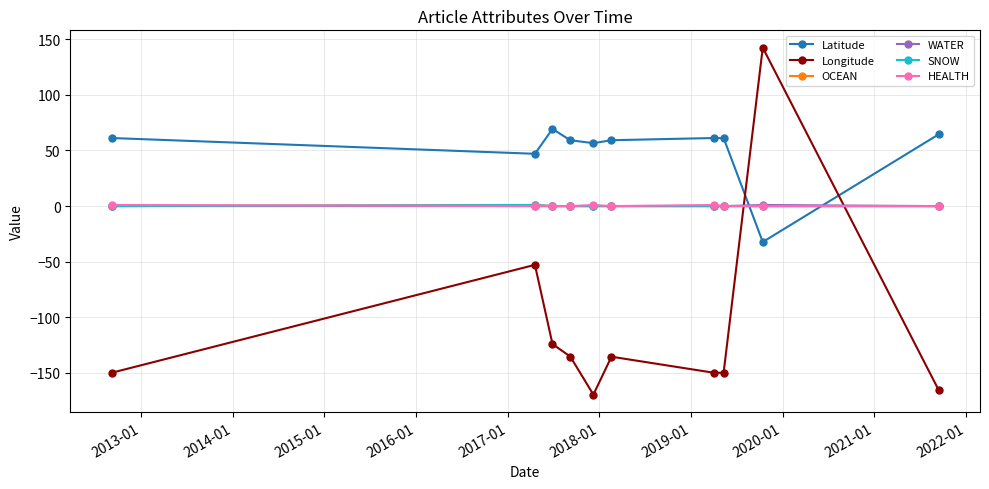

Is this an area chart (filled region under the line)?

No